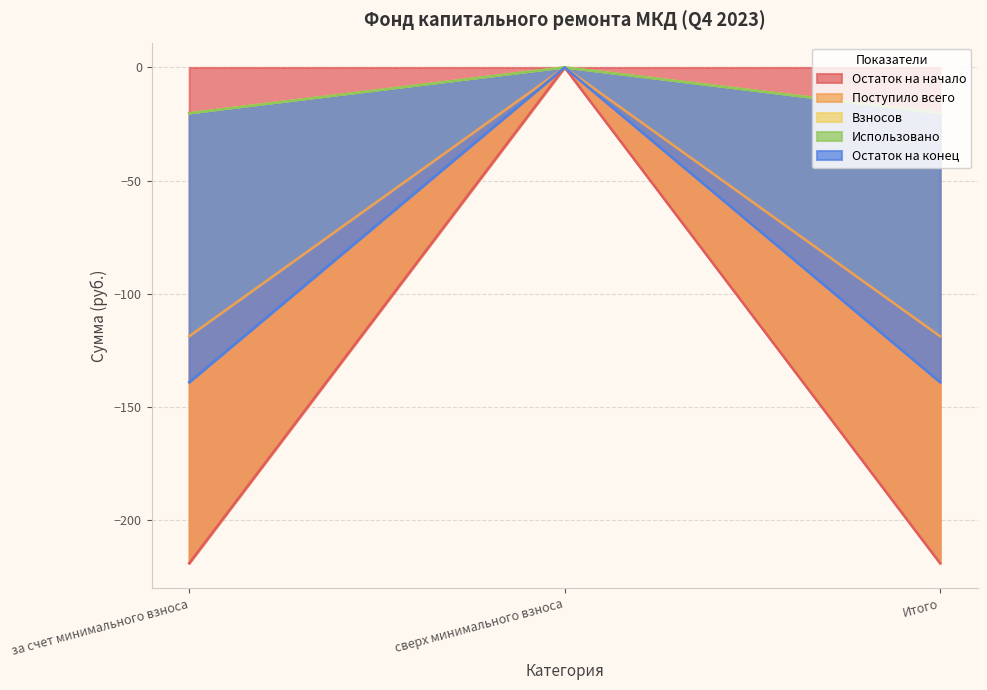

Between за счет минимального взноса and сверх минимального взноса, which series saw the biggest shift?

Остаток на начало